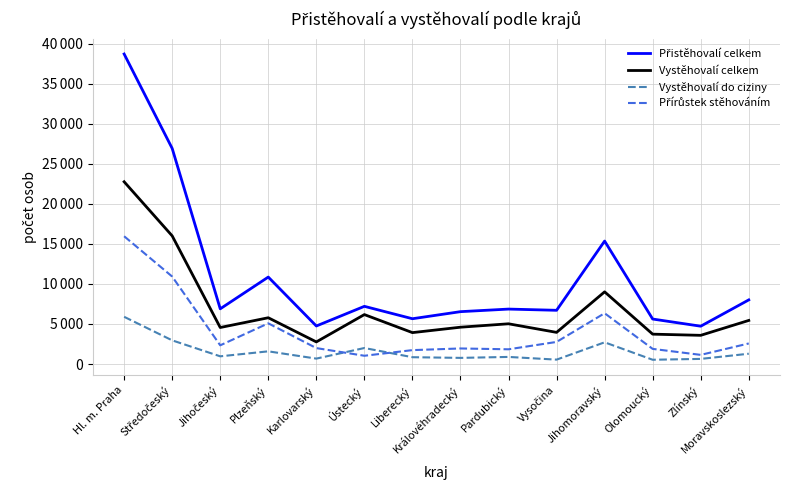

List the series in order of their peak value, highest first.

Přistěhovalí celkem, Vystěhovalí celkem, Přírůstek stěhováním, Vystěhovalí do ciziny